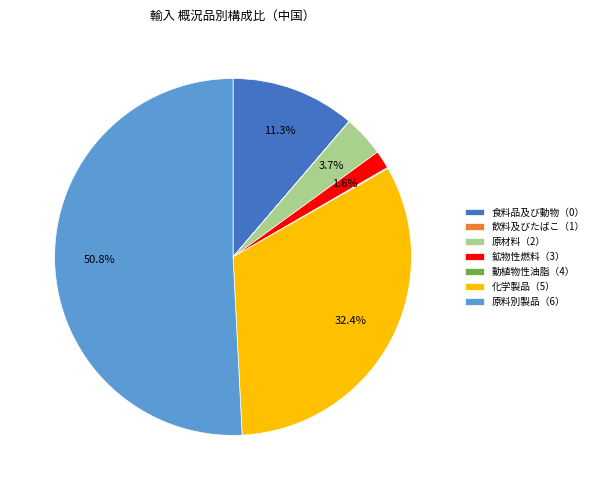

Which category has the biggest portion of the pie?

原料別製品（6）